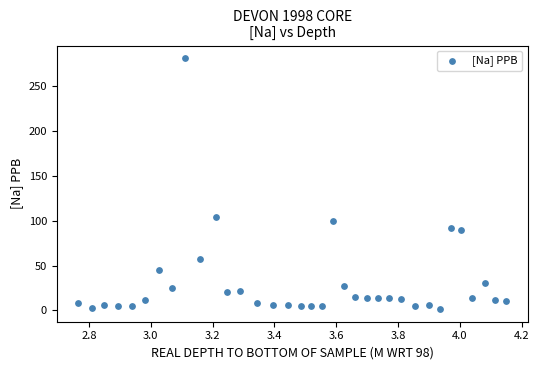

What Y value in the scatter plot is closest to 141?

104.5